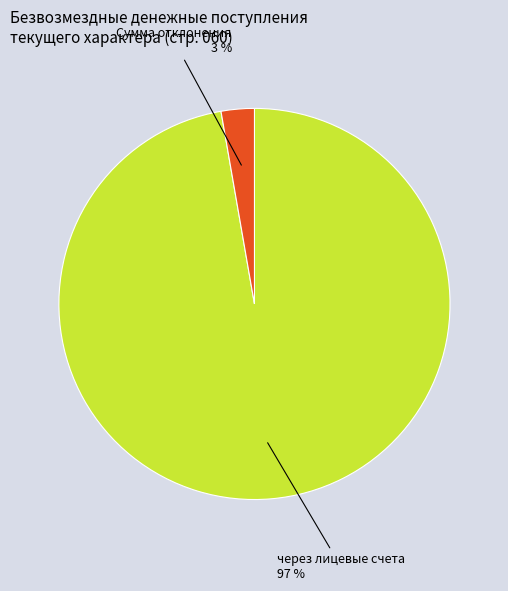

Is there a majority slice in this chart?

Yes